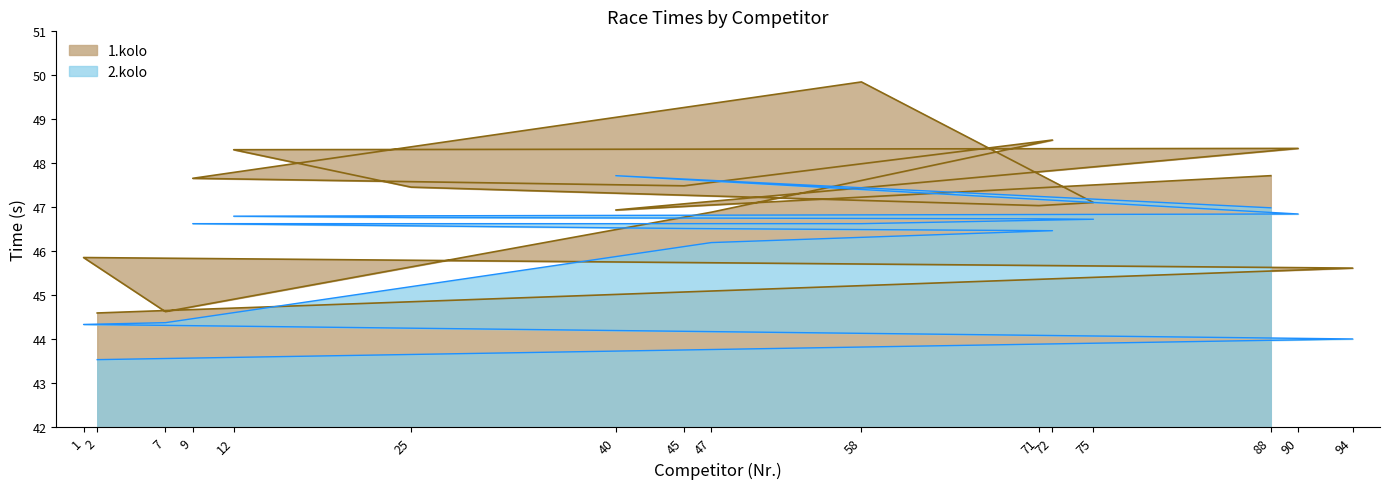

The 1.kolo series shows 47.1 at 75. True or false?

True